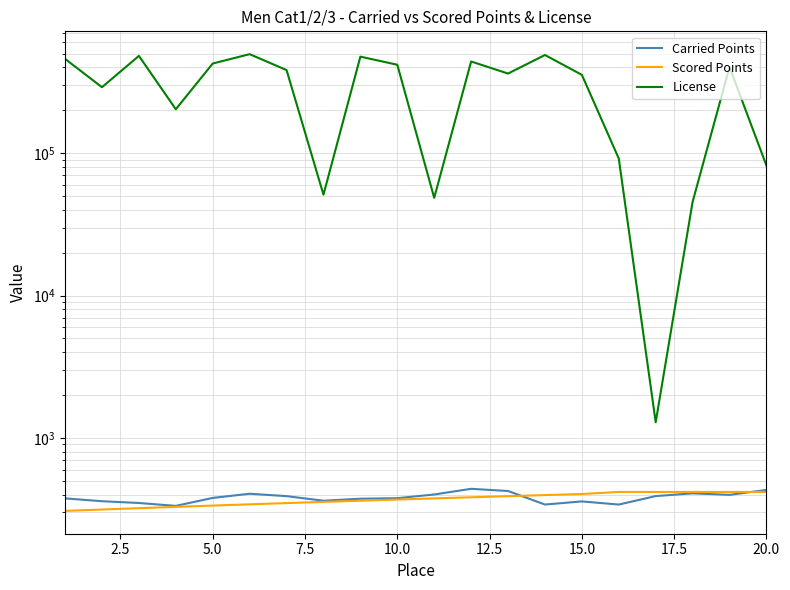

What is the minimum value shown in the chart?

307.5